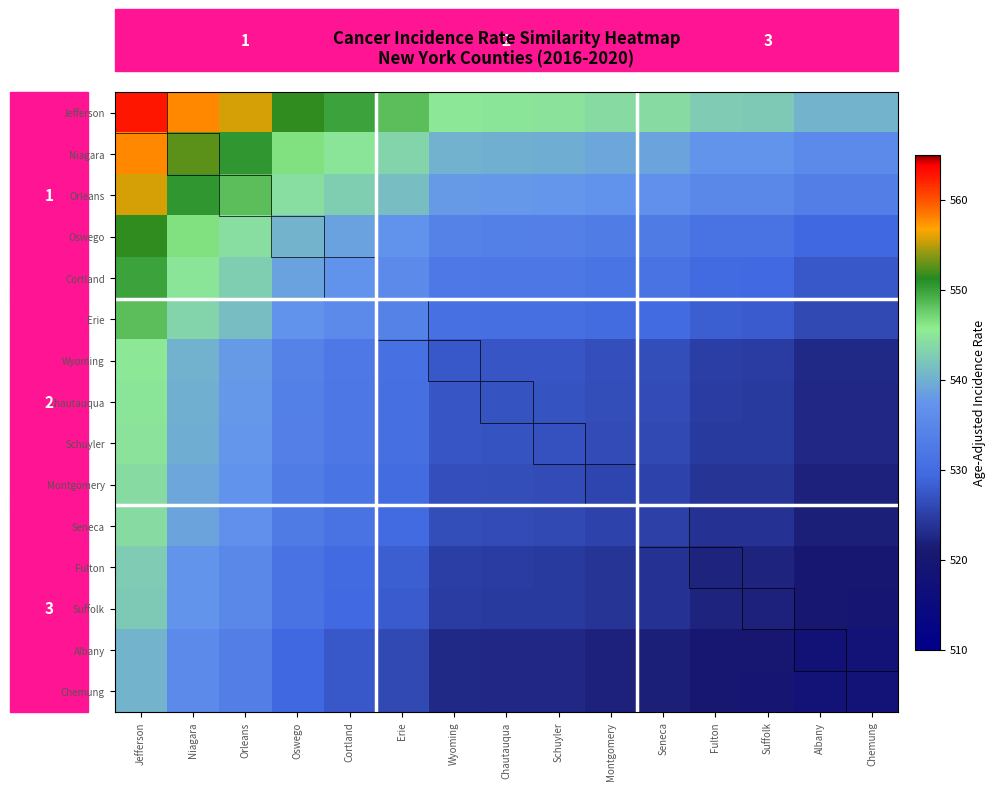

Count the number of categories in the chart.

15